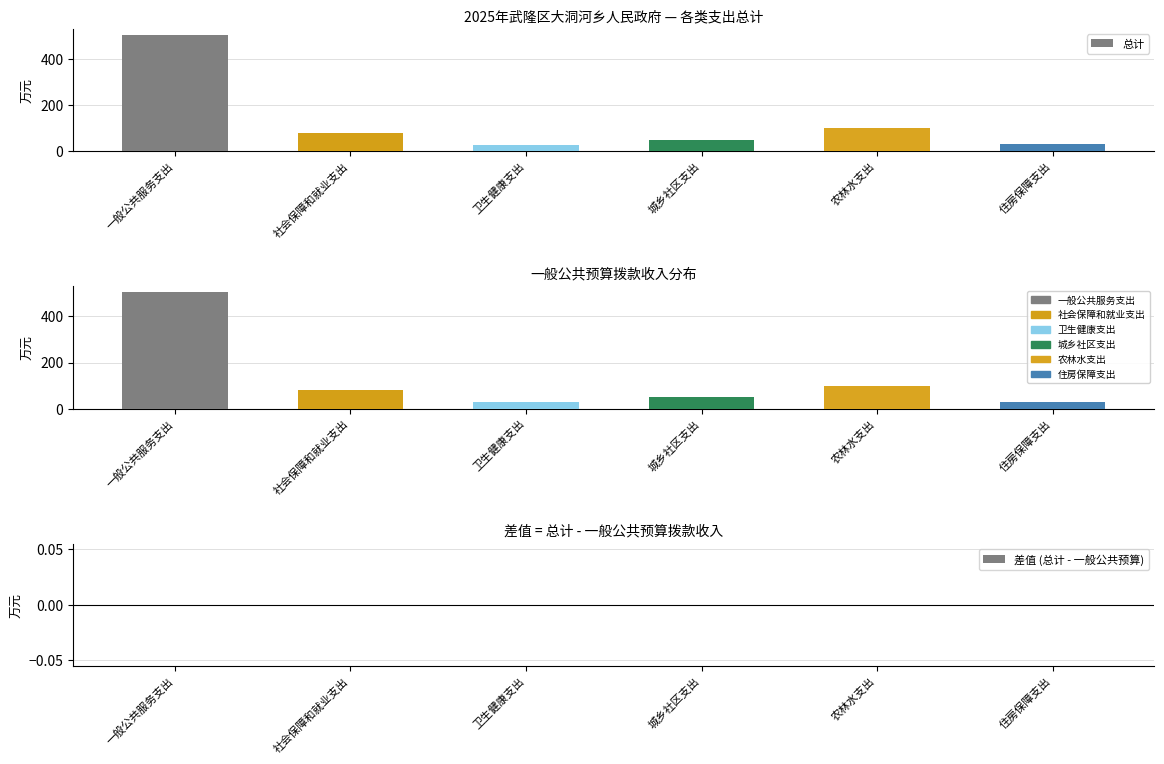

What is the difference between the maximum and minimum values in the 总计 series?

478.5